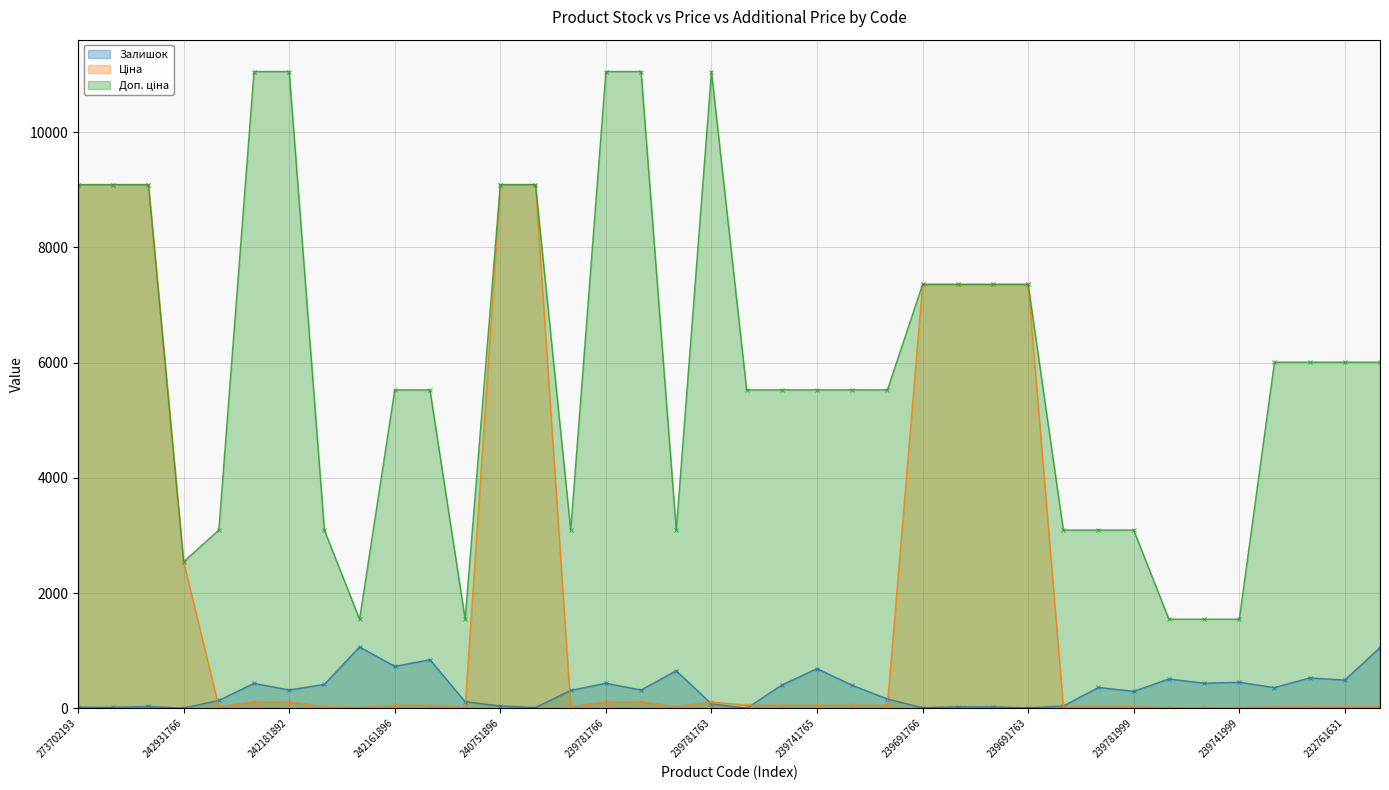

The Залишок series shows 729.0 at 242161896. True or false?

True